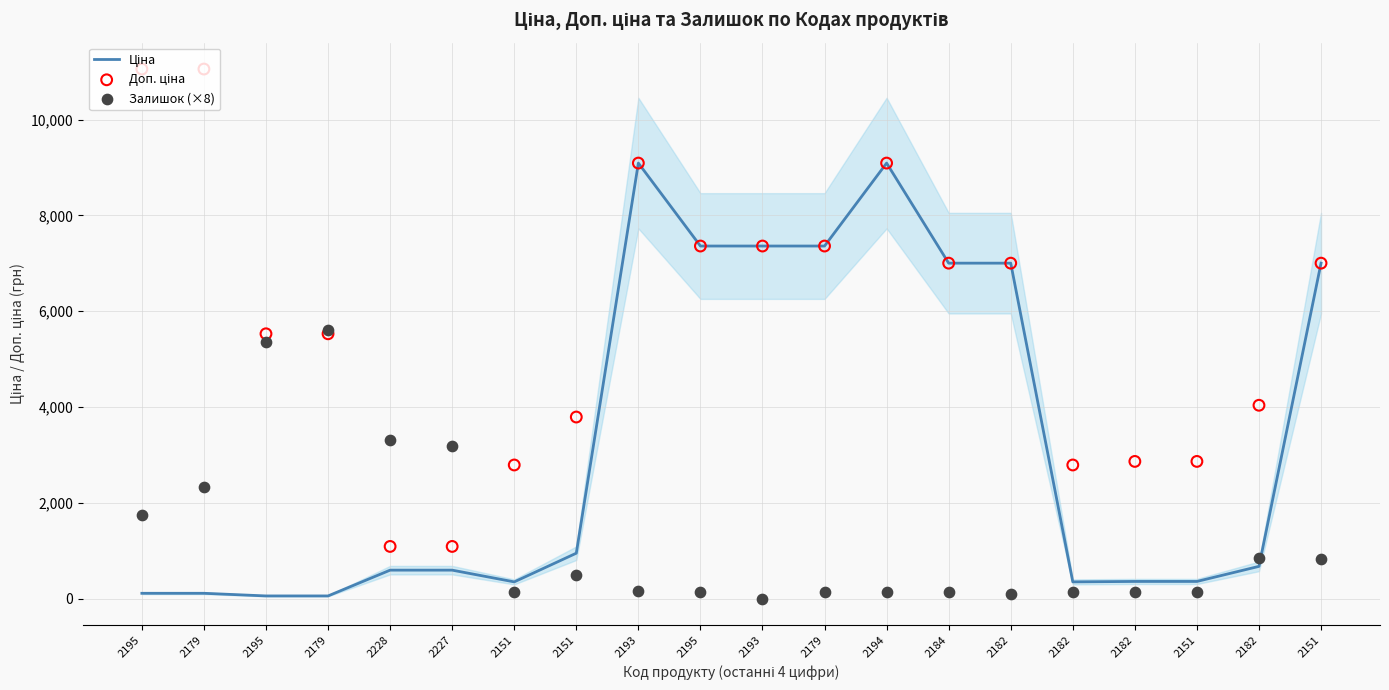

Which series contains the lowest Y value?

Залишок (×8)